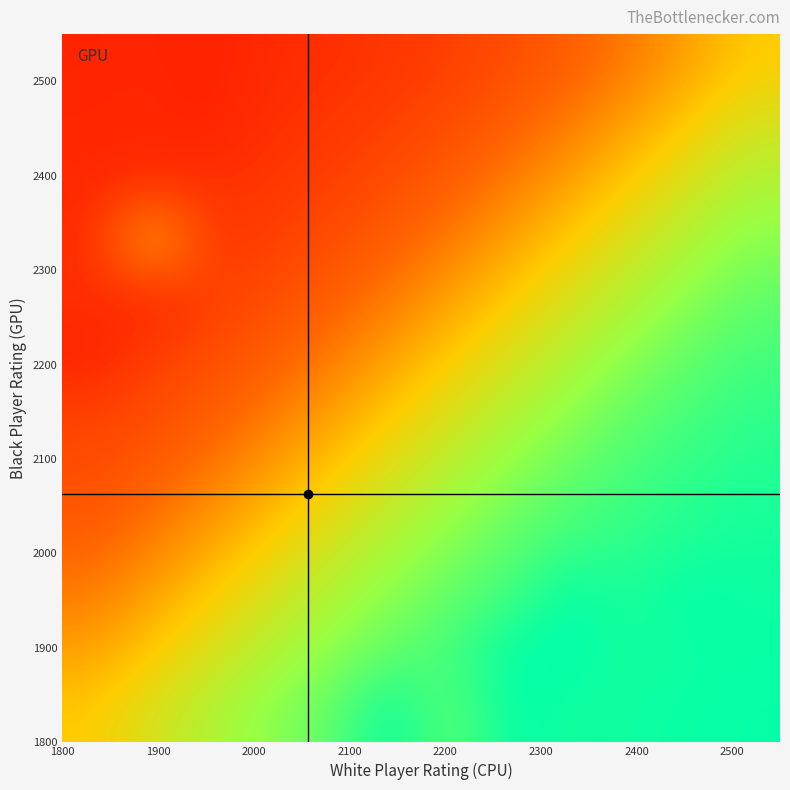

At how many categories does at least one series exceed 0?

12